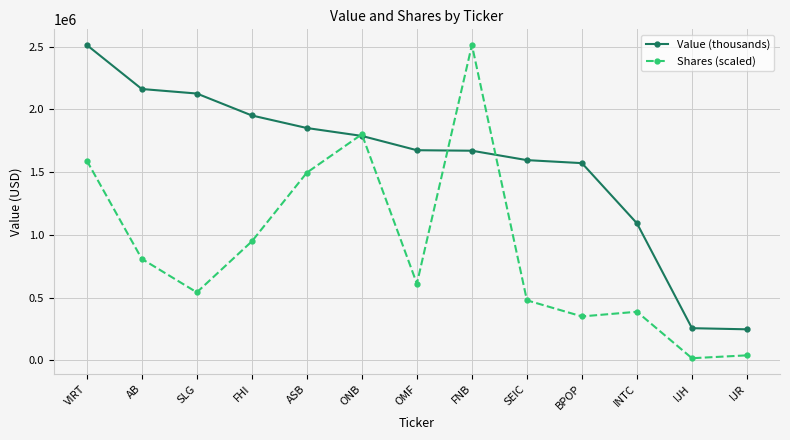

At SLG, list the series in order from smallest to largest.

Shares (scaled), Value (thousands)